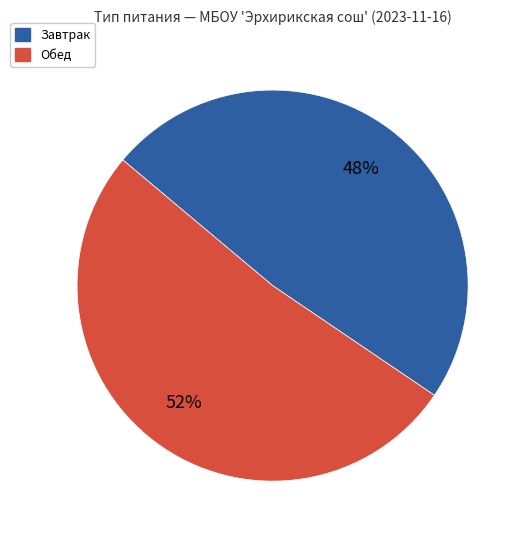

Does any single category account for the majority?

Yes